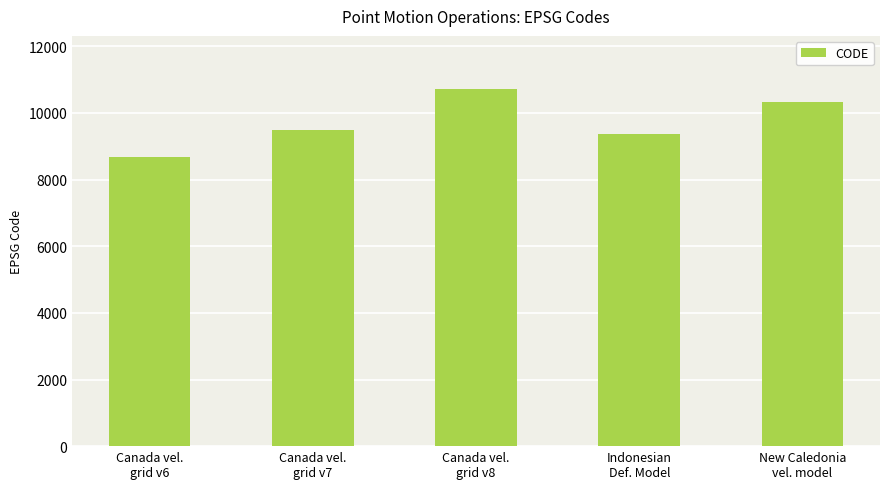

Count the number of categories in the chart.

5